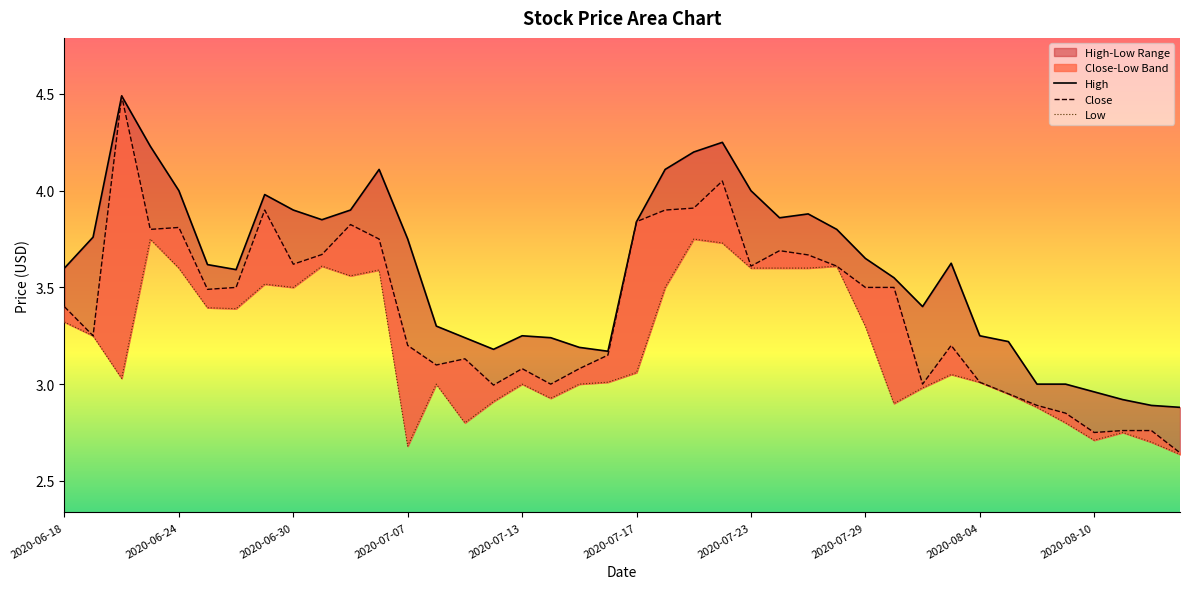

Where is Low nearest to the value 3?

13